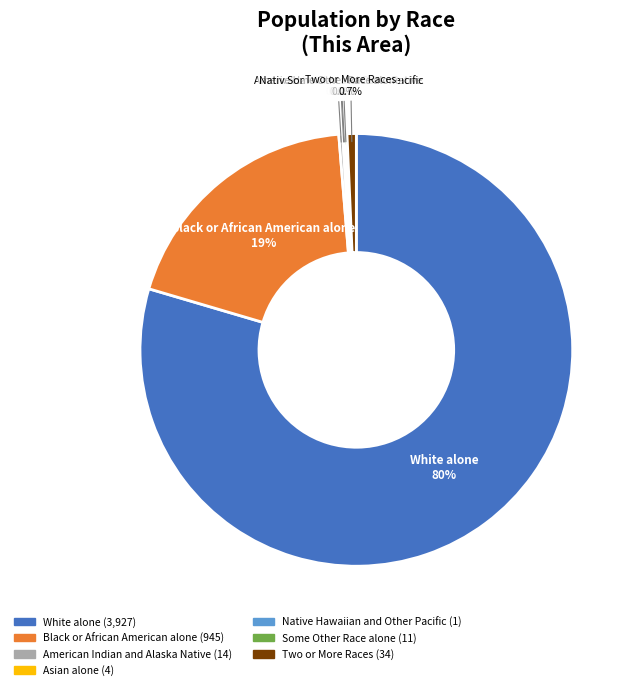

Does any single category account for the majority?

Yes